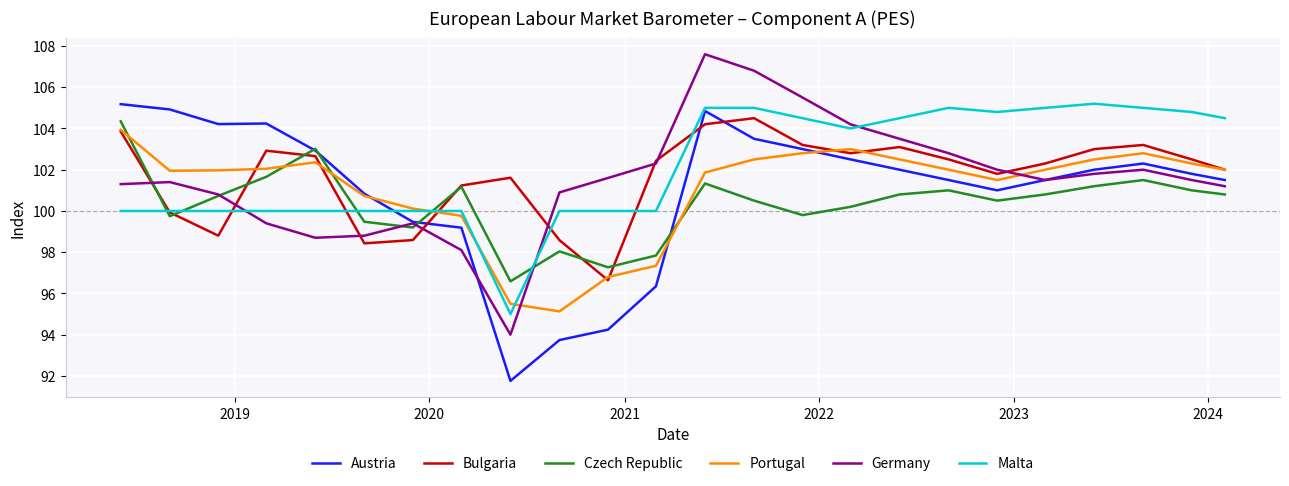

How many lines are shown in the chart?

6